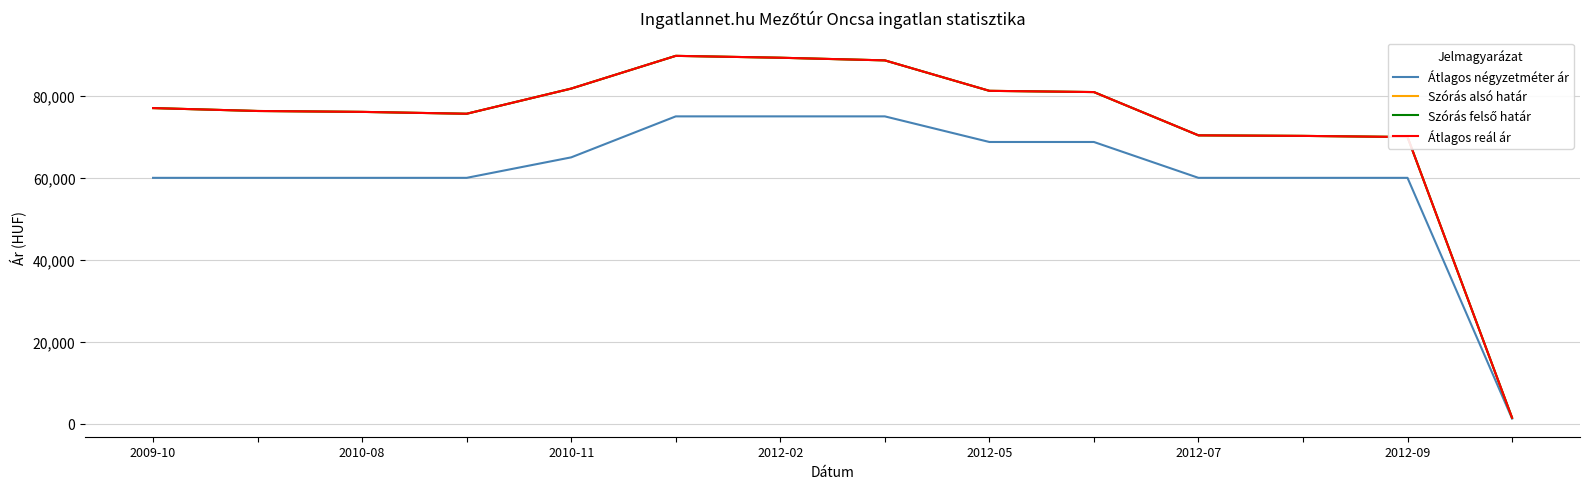

Which series has the largest total across all categories?

Szórás alsó határ